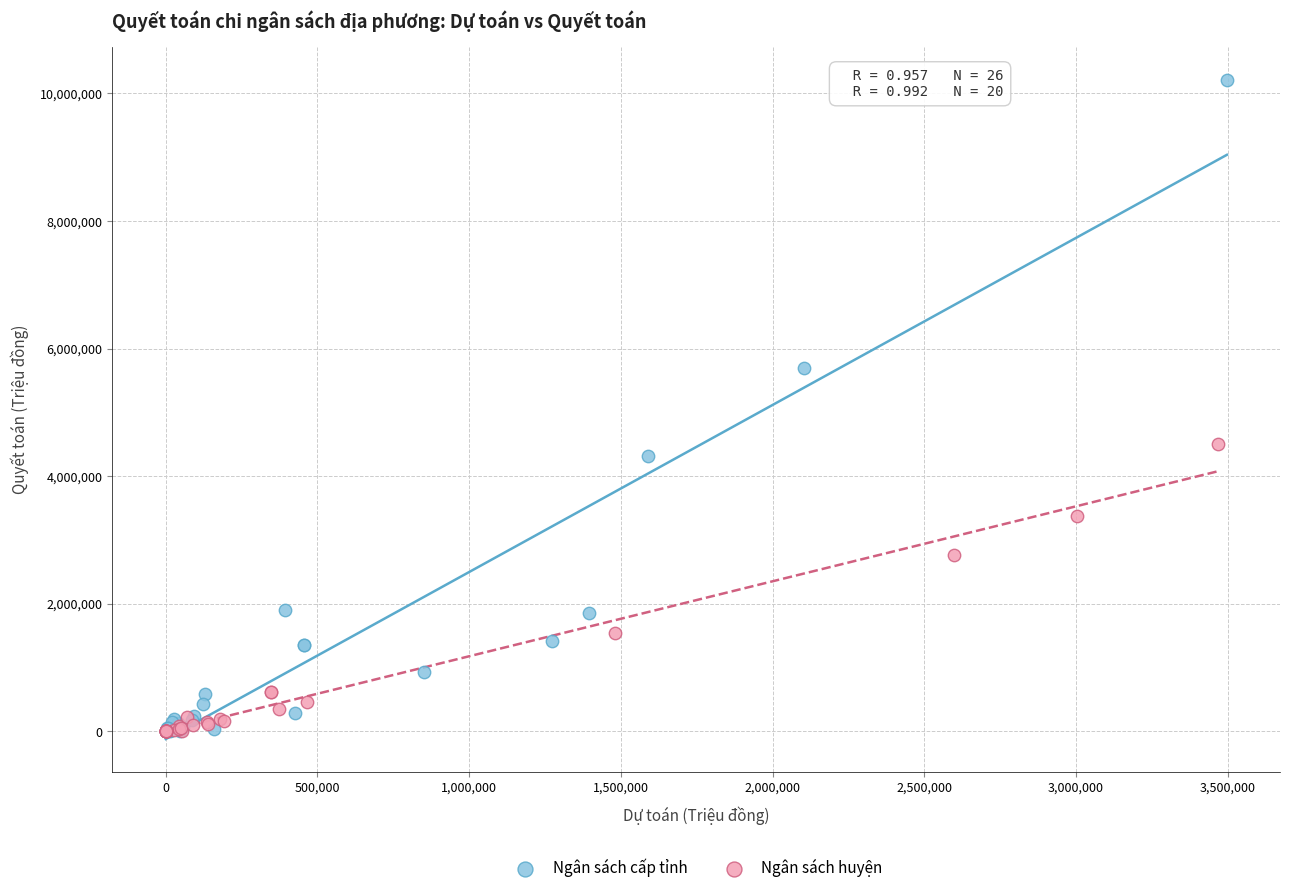

Which series contains the highest Y value?

Ngân sách cấp tỉnh